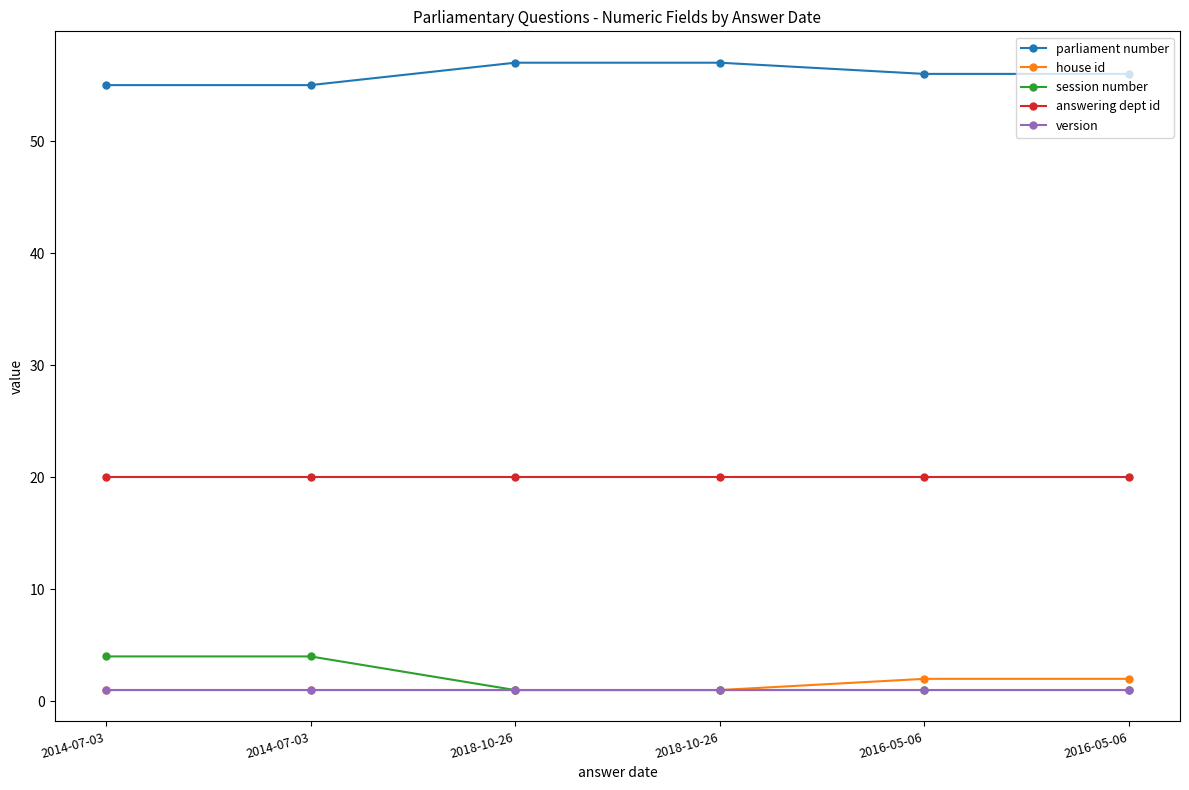

Which series has the widest spread of values?

session number